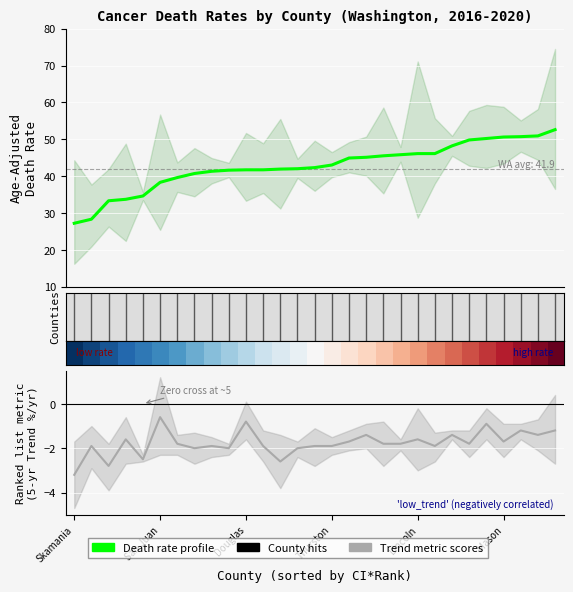

True or false: Trend profile and Death Rate profile intersect in this chart.

False